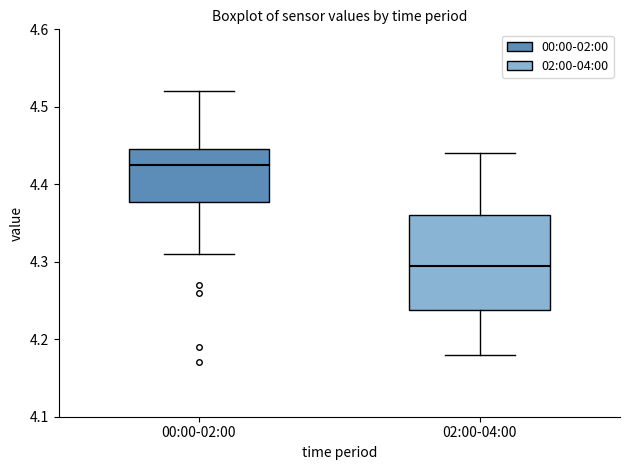

Which box has the lowest median line?

02:00-04:00